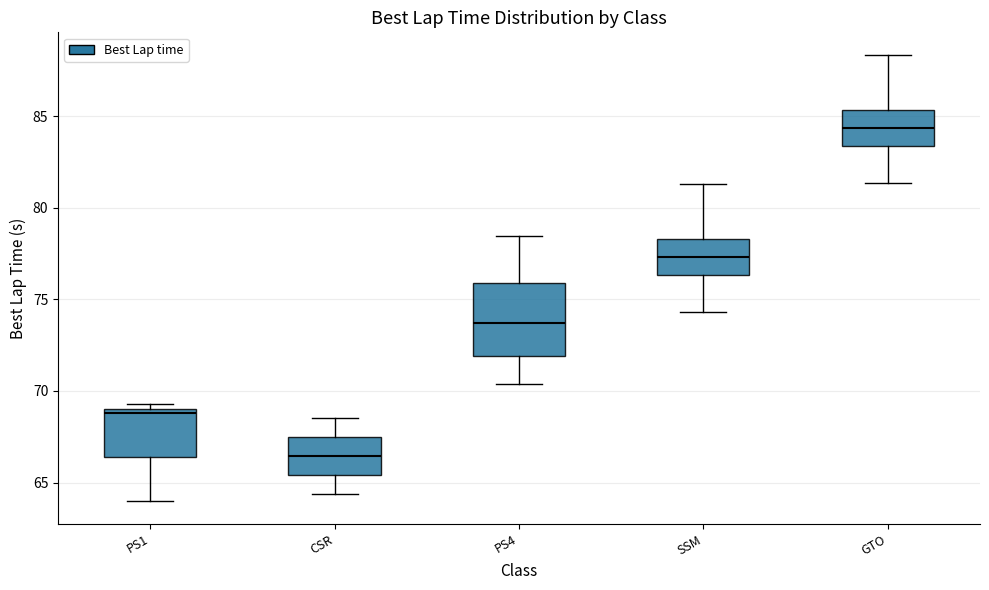

Which box's median line is the lowest?

CSR